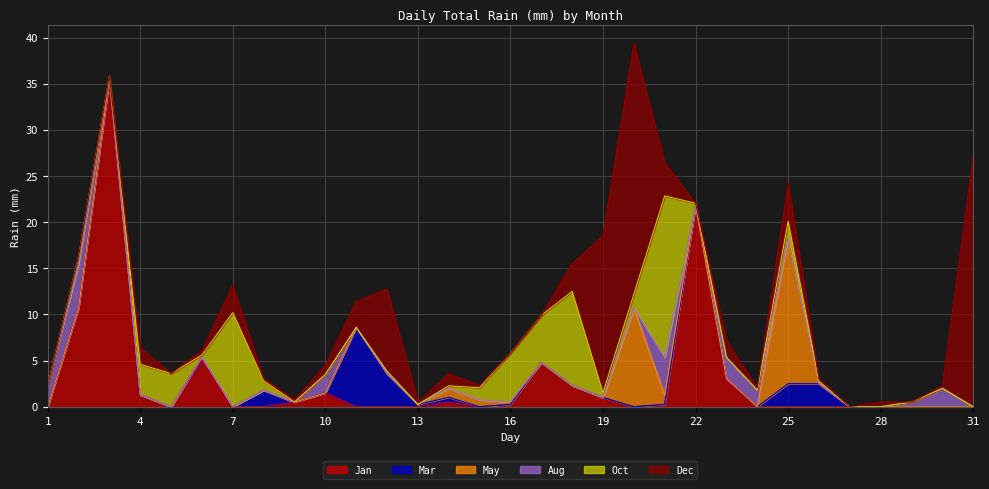

What is the highest value of the Jan series?

35.6